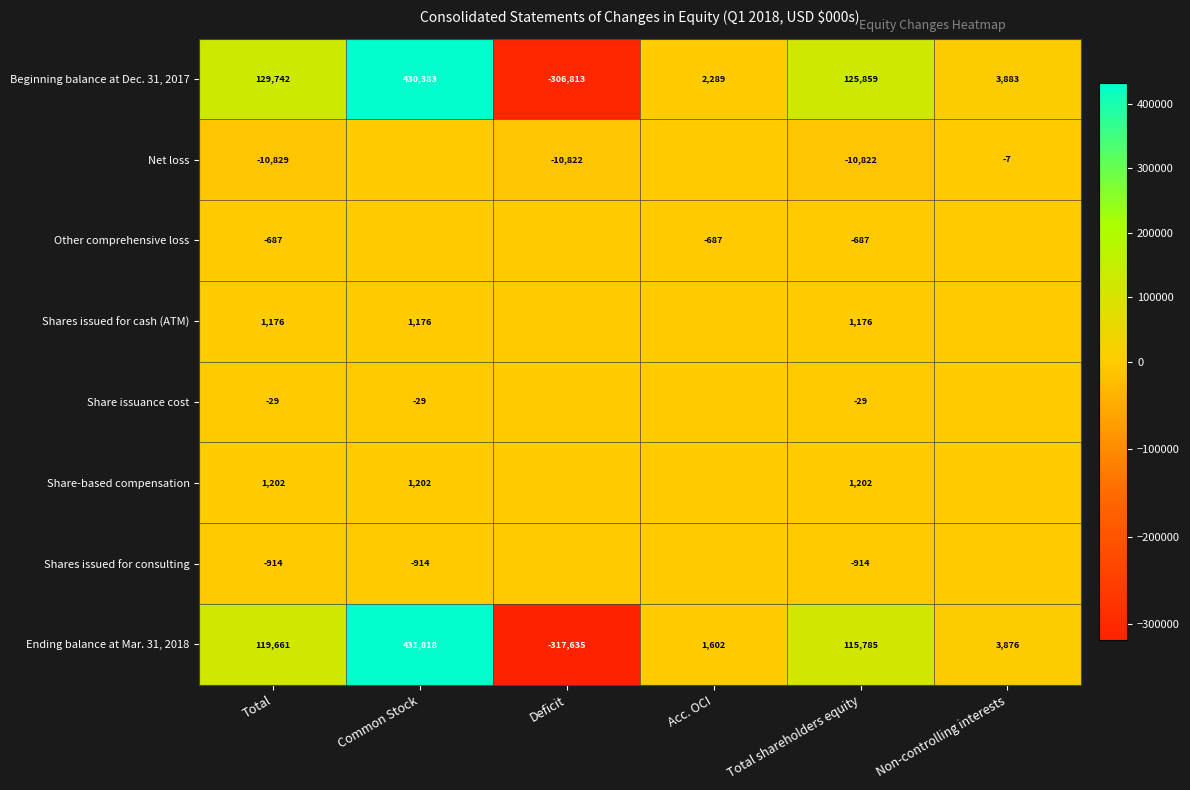

The value of Other comprehensive loss at Total is -687. True or false?

True